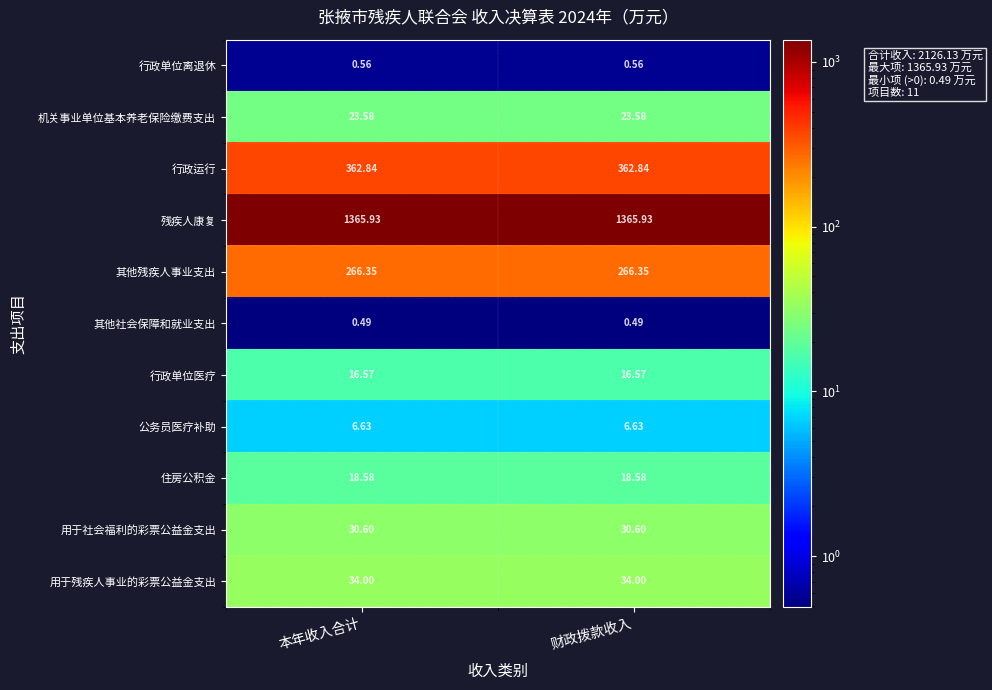

Which series has the largest total across all categories?

残疾人康复